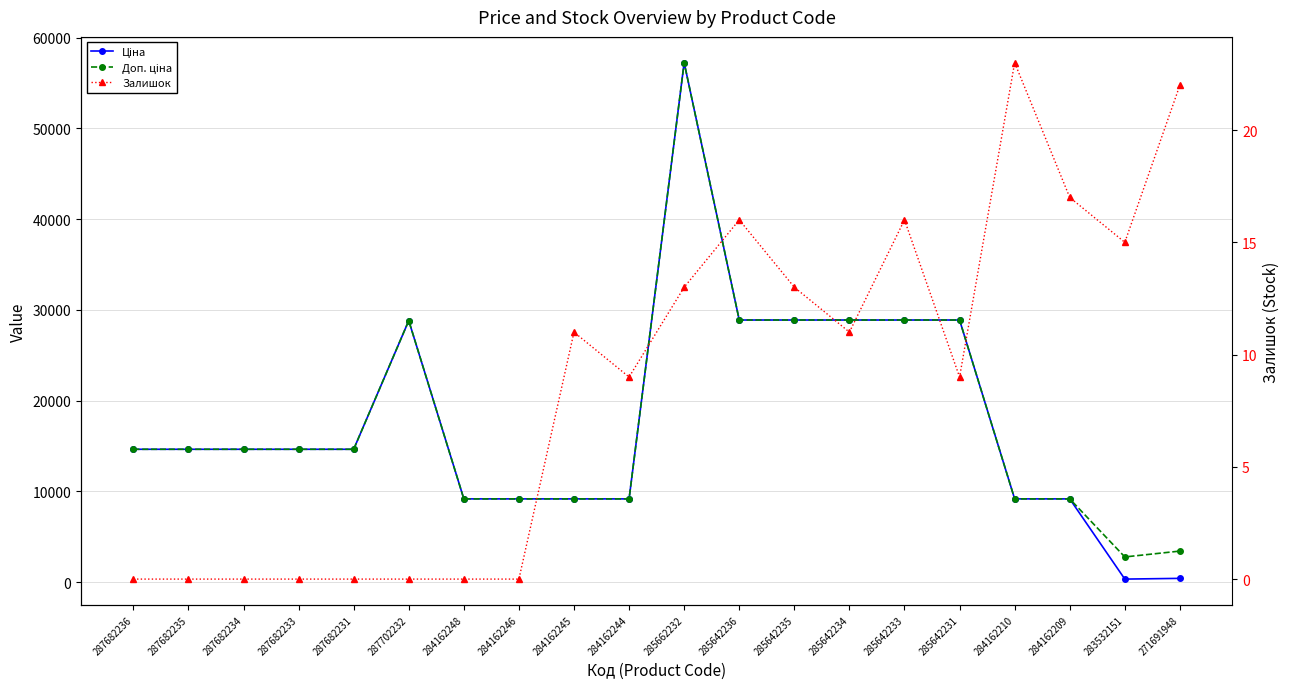

What is the spread (max minus min) of values at 287682231?

14649.6